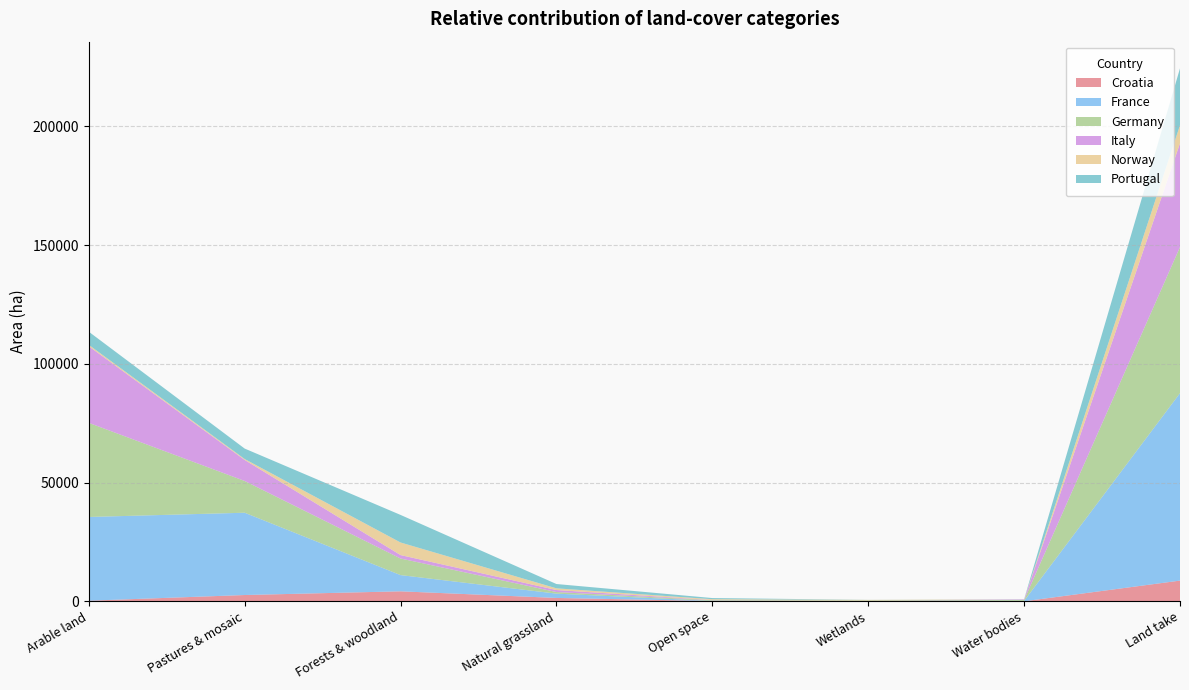

Reading left to right, what are all the values shown in this chart?

Croatia: Arable land=265	Pastures & mosaic=2660	Forests & woodland=4218	Natural grassland=1427	Open space=123	Wetlands=10	Water bodies=25	Land take=8728
France: Arable land=35261	Pastures & mosaic=34652	Forests & woodland=6827	Natural grassland=1816	Open space=65	Wetlands=152	Water bodies=163	Land take=78936
Germany: Arable land=39636	Pastures & mosaic=13372	Forests & woodland=6985	Natural grassland=667	Open space=270	Wetlands=210	Water bodies=371	Land take=61511
Italy: Arable land=32254	Pastures & mosaic=8857	Forests & woodland=1450	Natural grassland=843	Open space=91	Wetlands=9	Water bodies=226	Land take=43730
Norway: Arable land=592	Pastures & mosaic=384	Forests & woodland=5295	Natural grassland=722	Open space=344	Wetlands=226	Water bodies=33	Land take=7596
Portugal: Arable land=5535	Pastures & mosaic=4405	Forests & woodland=11614	Natural grassland=1815	Open space=489	Wetlands=25	Water bodies=54	Land take=23950